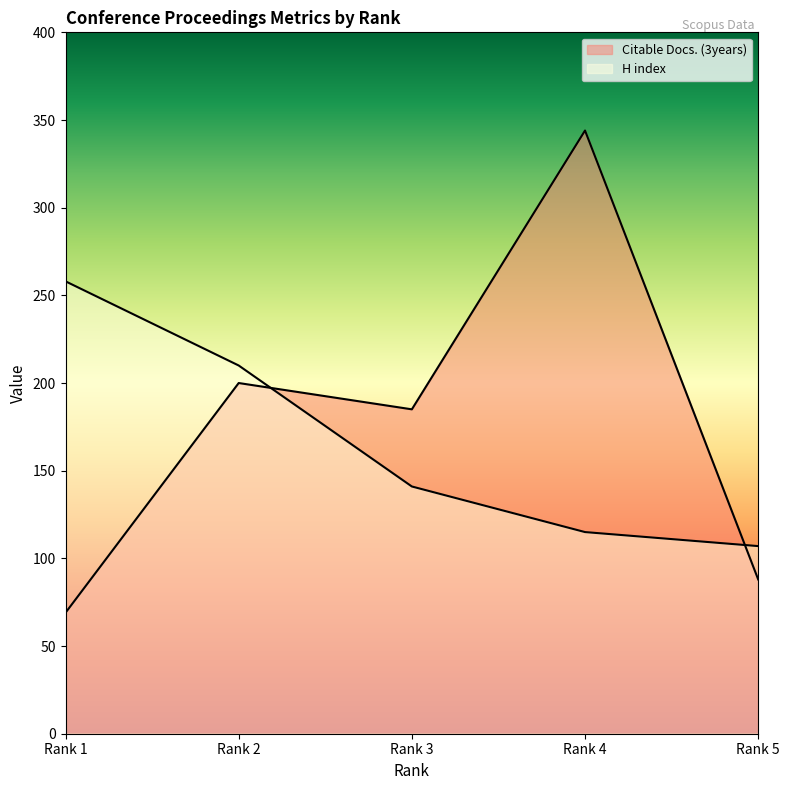

Rank the series by their average value, from highest to lowest.

Citable Docs. (3years), H index